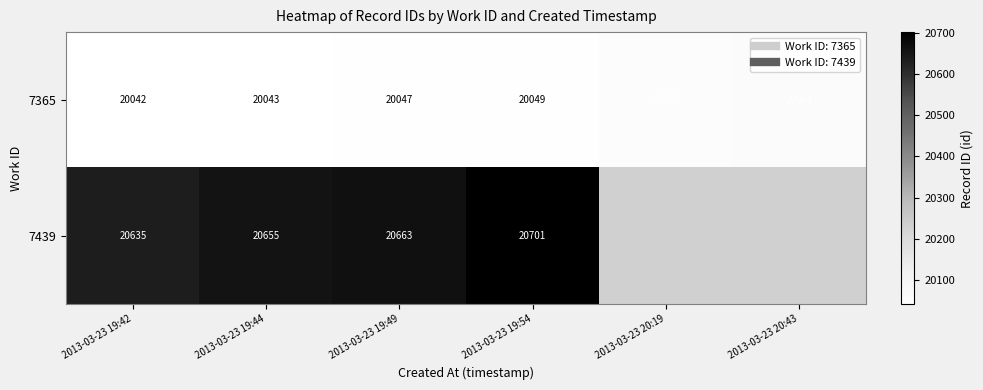

At 2013-03-23 20:43, list the series in order from largest to smallest.

7365, 7439